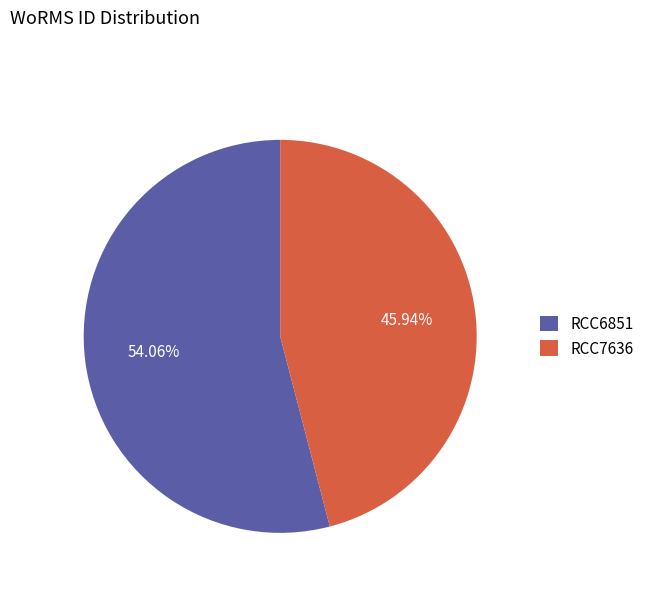

True or false: RCC6851 accounts for 54% of the total.

True